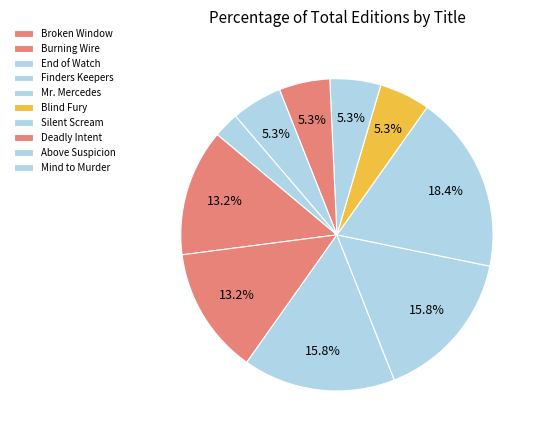

How many slices are in this pie chart?

10